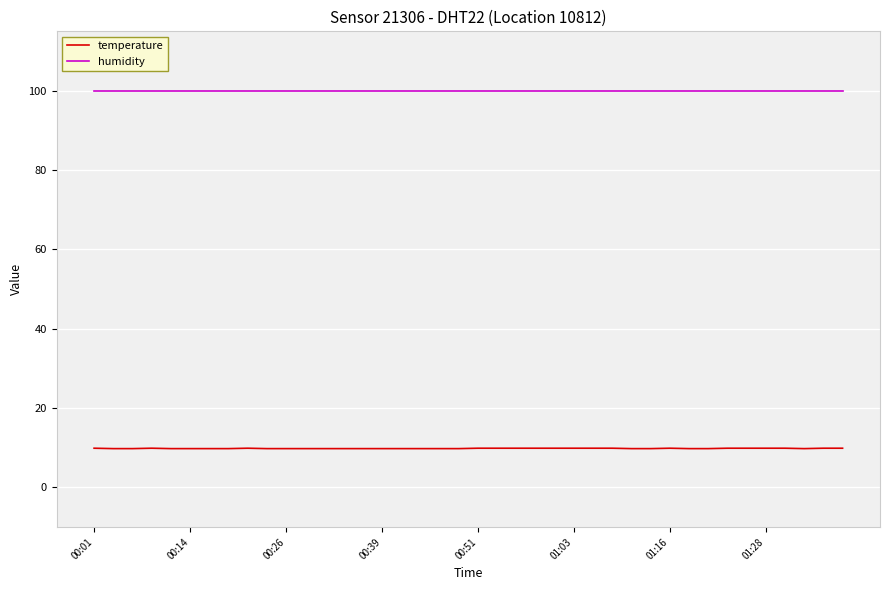

List the series in order of their peak value, highest first.

humidity, temperature